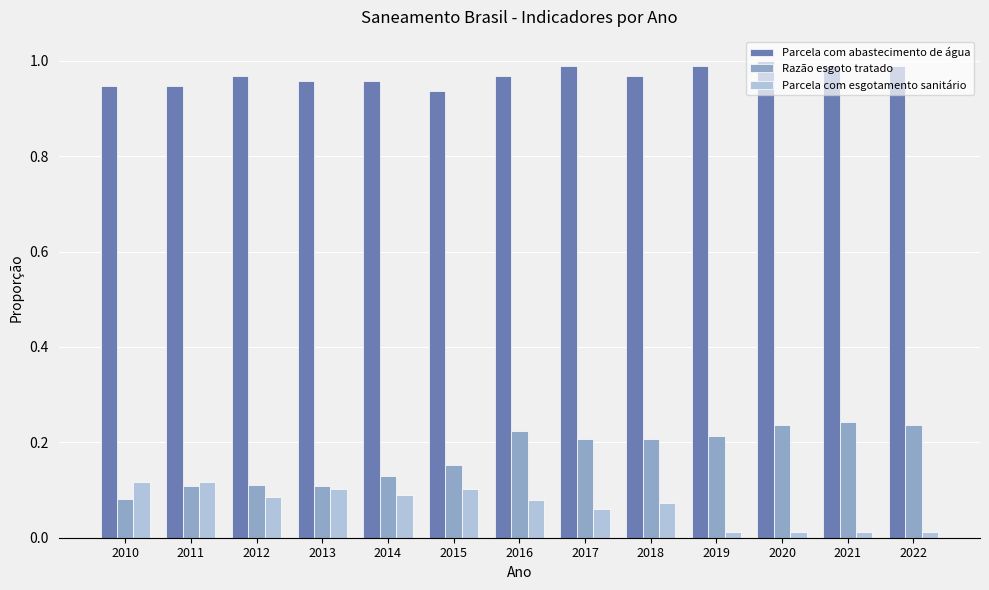

What is the sum of the Parcela com abastecimento de água values at 2016 and 2011?

1.9